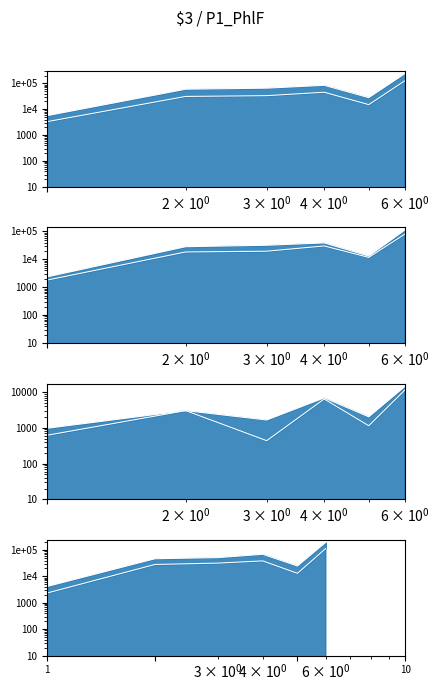

At how many categories does at least one series exceed 38866?

2